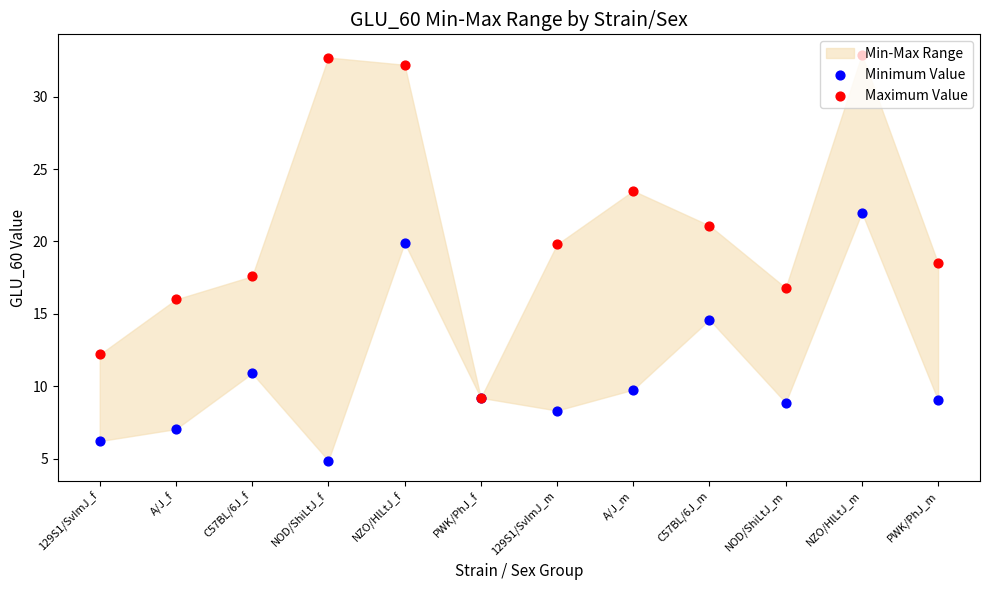

Which series contains the highest Y value?

Maximum Value